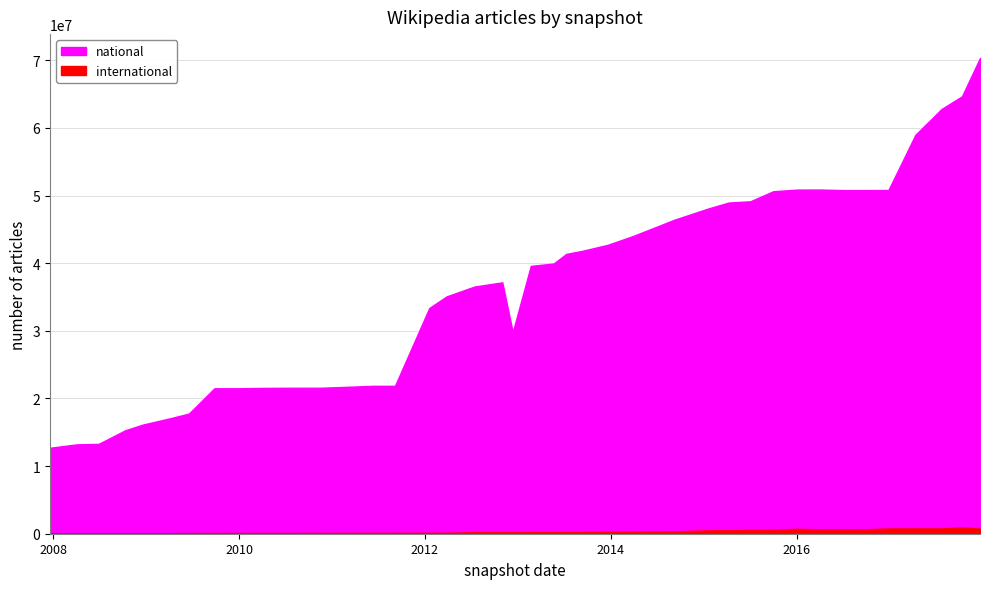

In national, how many points are higher than both neighbors (excluding endpoints)?

2